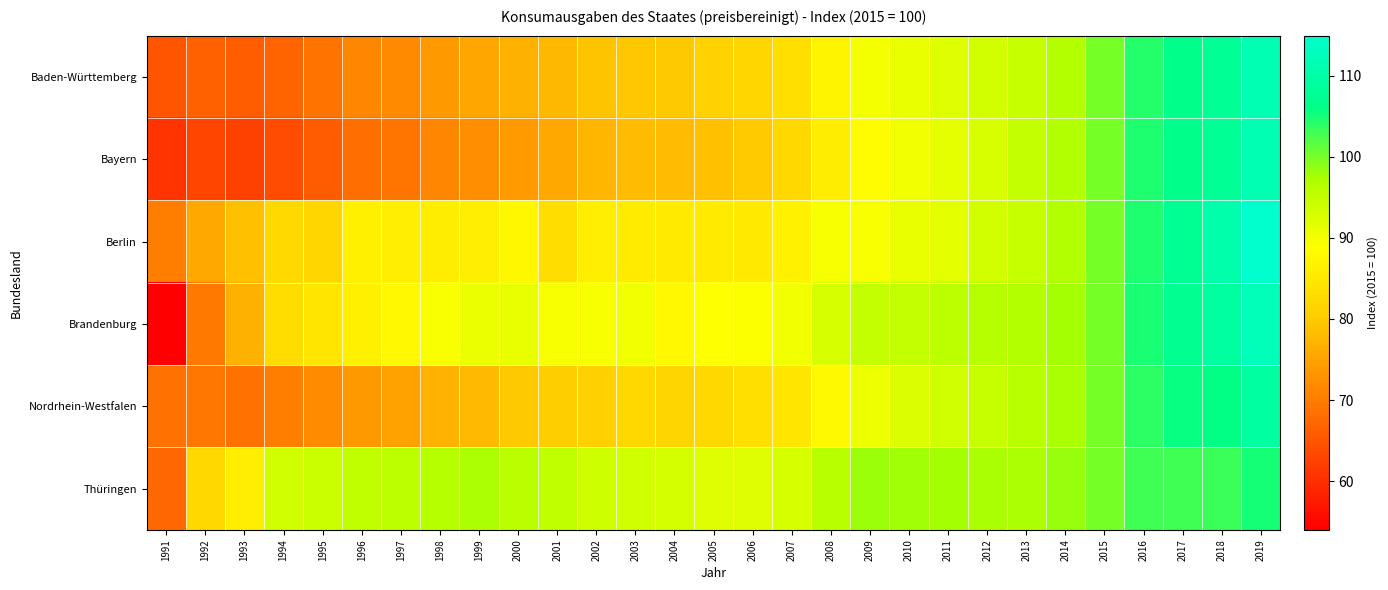

How many distinct data groups are displayed?

6